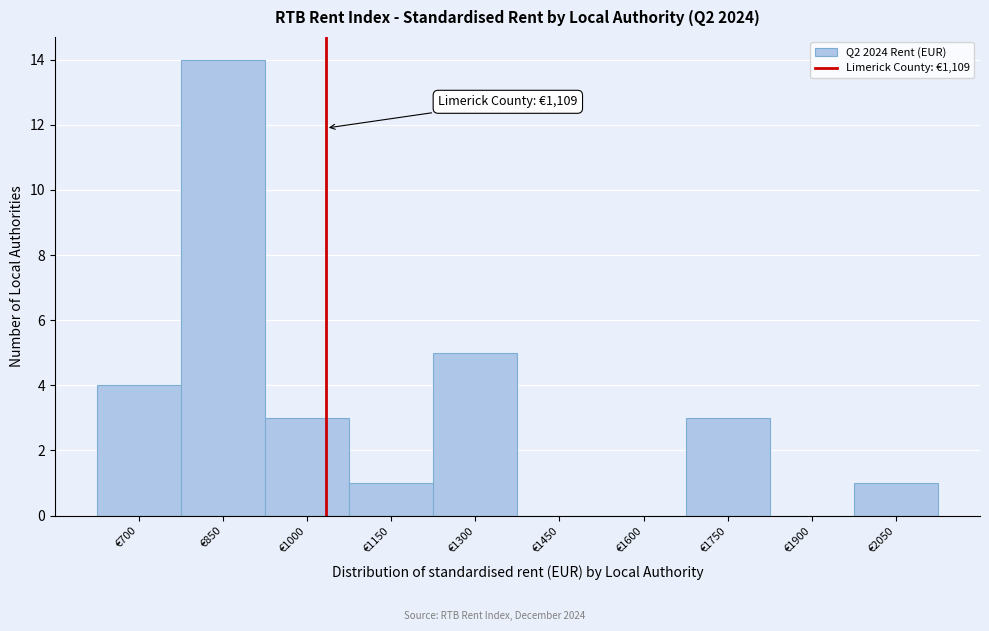

Reading left to right, list all the values displayed in this chart.

€700=4	€850=14	€1000=3	€1150=1	€1300=5	€1450=0	€1600=0	€1750=3	€1900=0	€2050=1